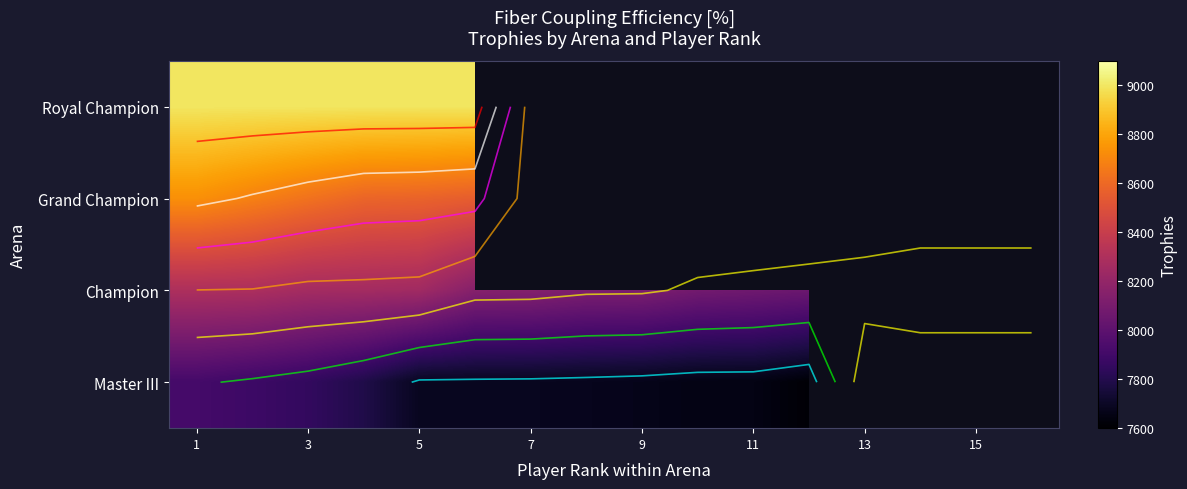

Count the number of categories in the chart.

16